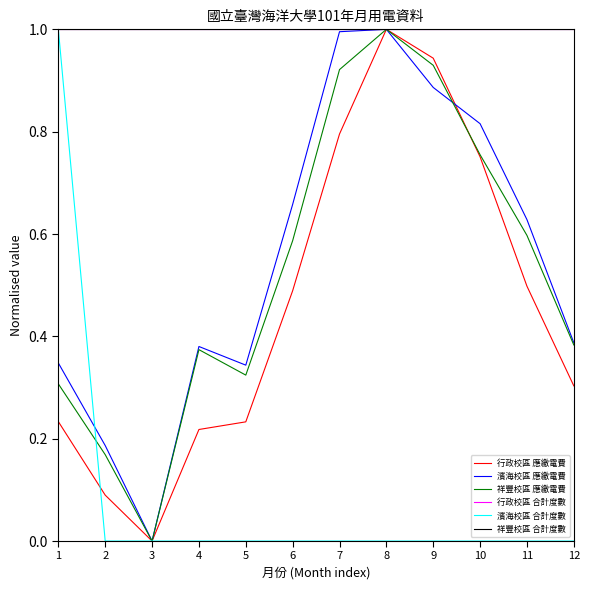

Is it true that 濱海校區 合計度數 equals 0.7 at 12?

False